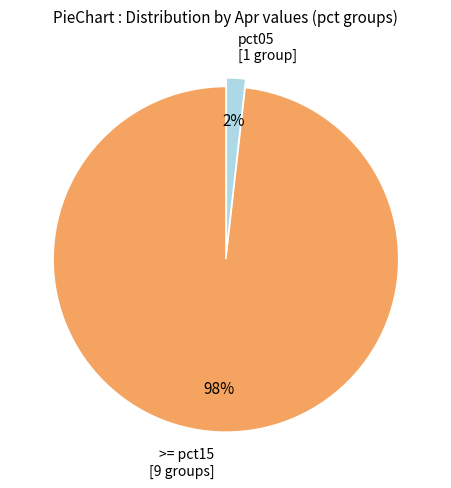

The >= pct15 [9 groups] slice represents 98% of the pie. True or false?

True